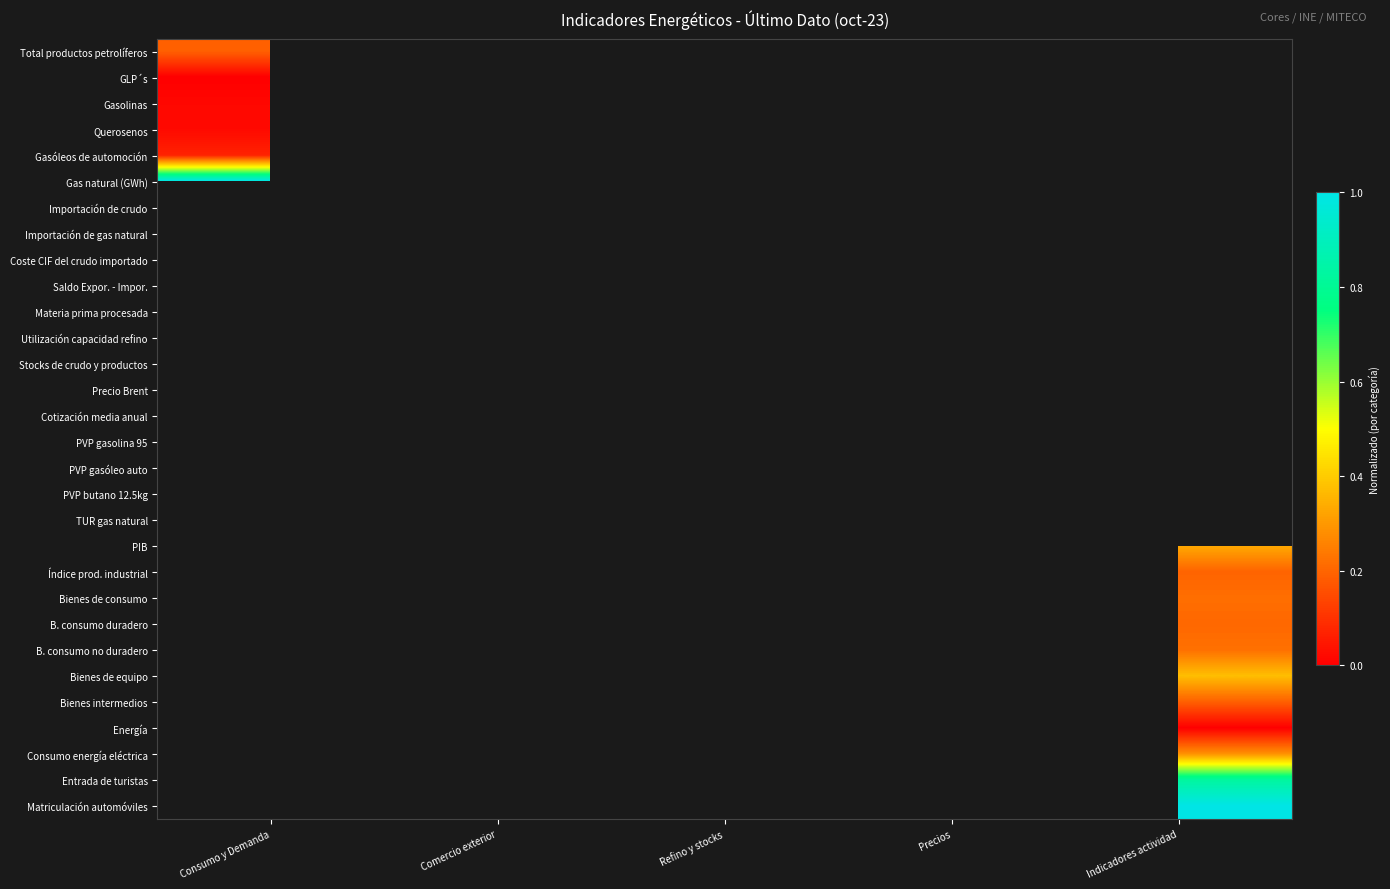

Which category has the highest value across all series?

Consumo y Demanda